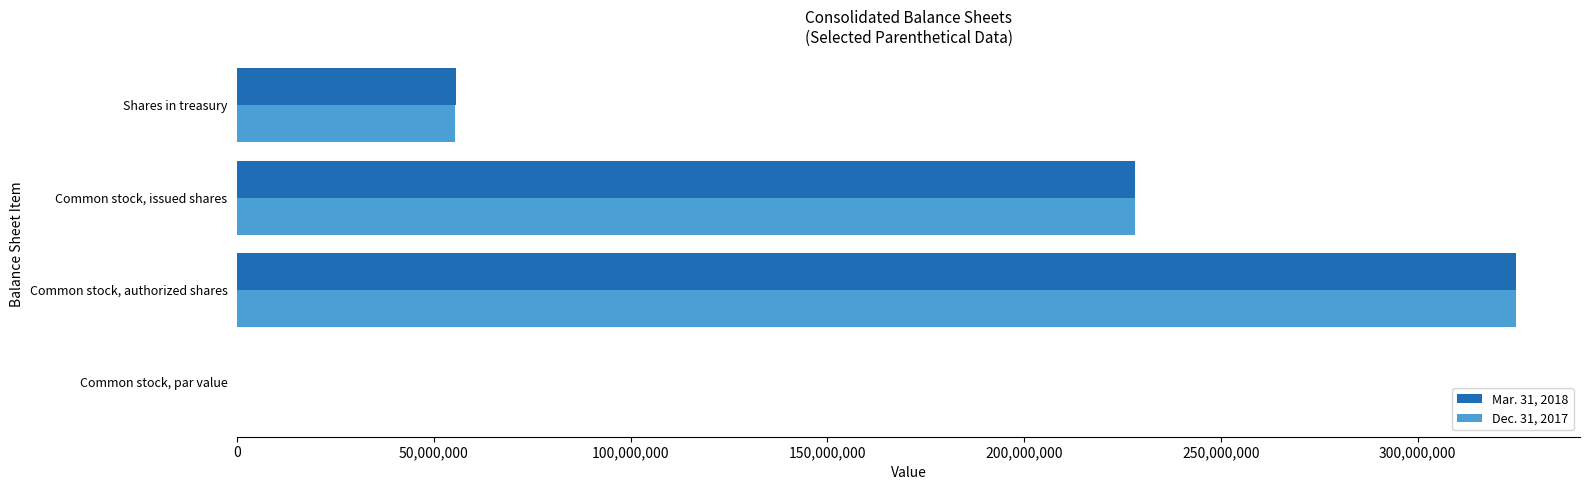

The value of Mar. 31, 2018 at Common stock, authorized shares is 161732761. True or false?

False